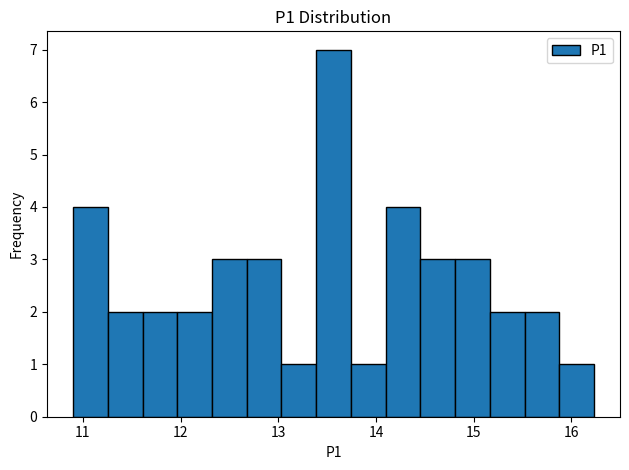

Read against the x-axis, roughly where is the centre of the tallest bar?

13.6